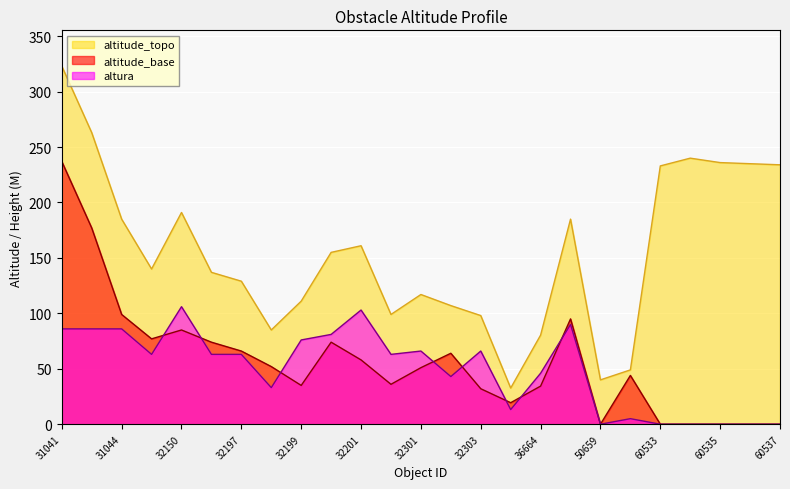

What is the average value of the altitude_topo series?

154.6